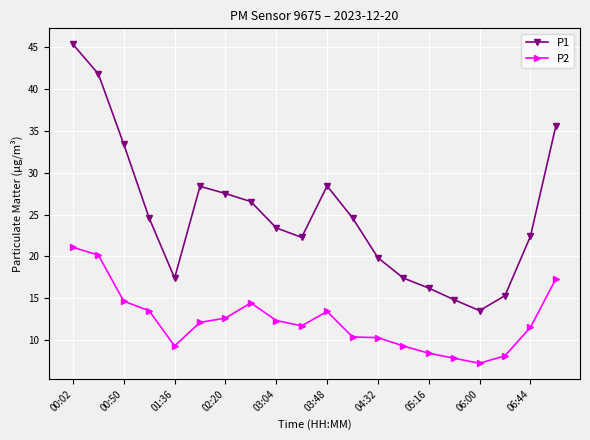

What is the value of the P2 point at the 8th from the left?

14.4